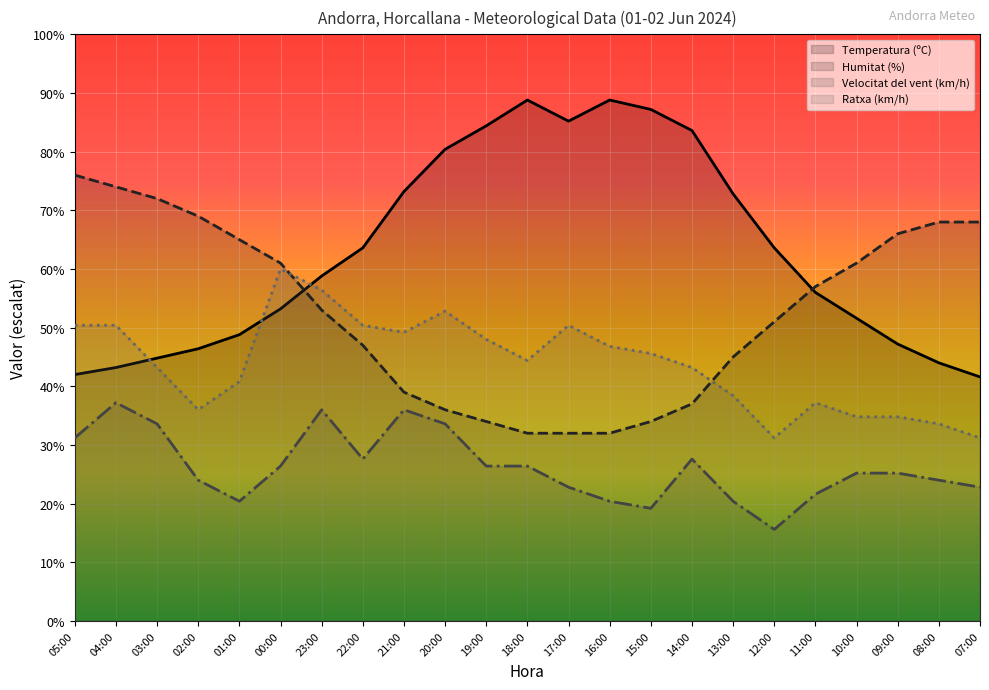

Which category has the highest value across all series?

18:00